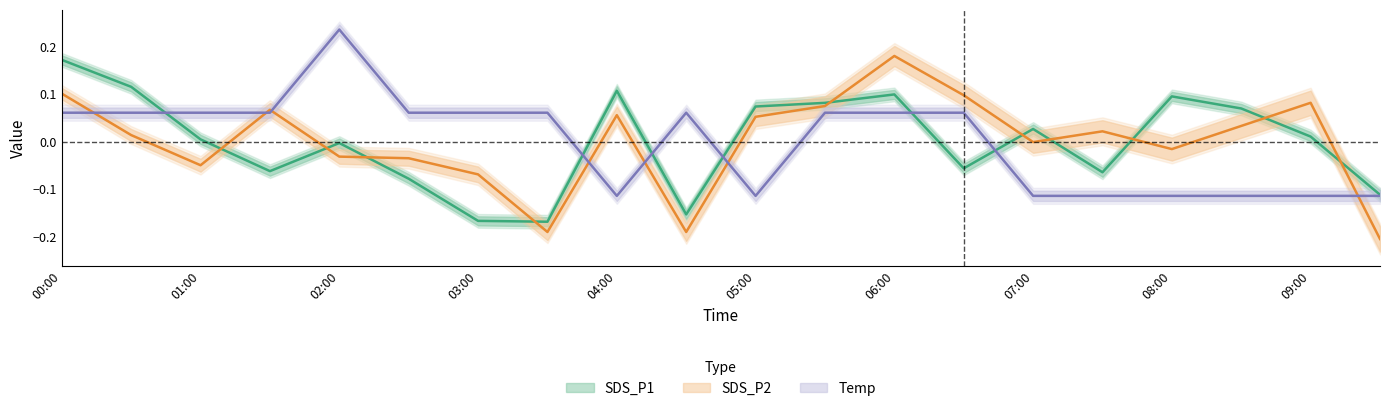

What are all the series names shown in the legend?

SDS_P1, SDS_P2, Temp